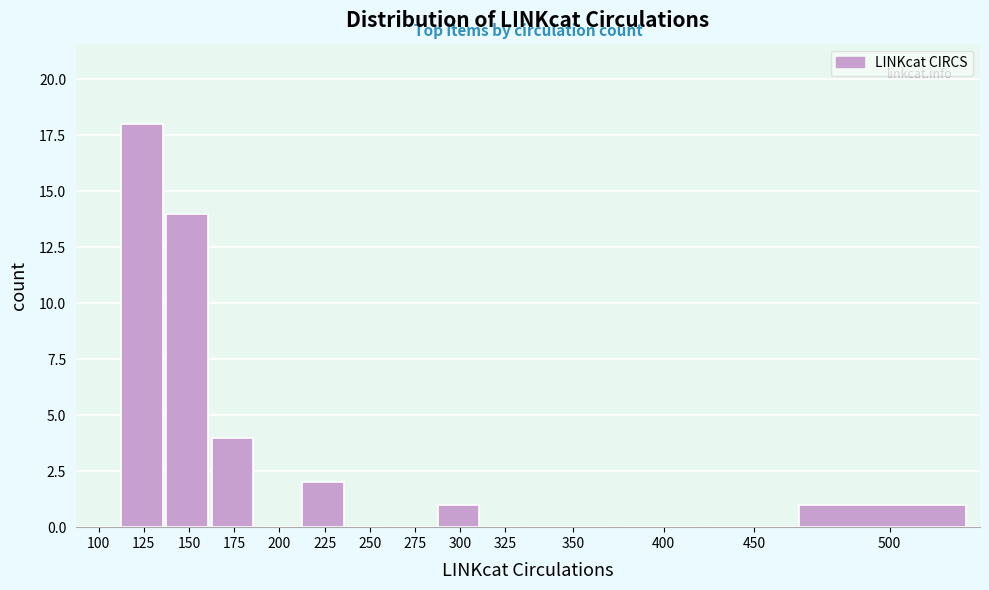

Reading left to right, what are all the values shown in this chart?

100=0	125=18	150=14	175=4	200=0	225=2	250=0	275=0	300=1	325=0	350=0	400=0	450=0	500=1